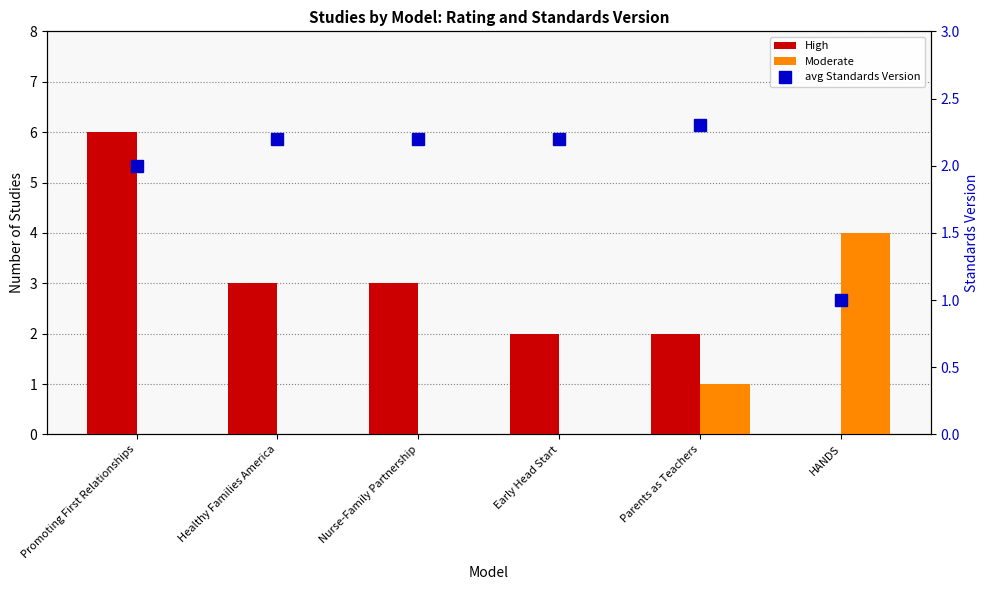

At which label does High reach its minimum?

HANDS